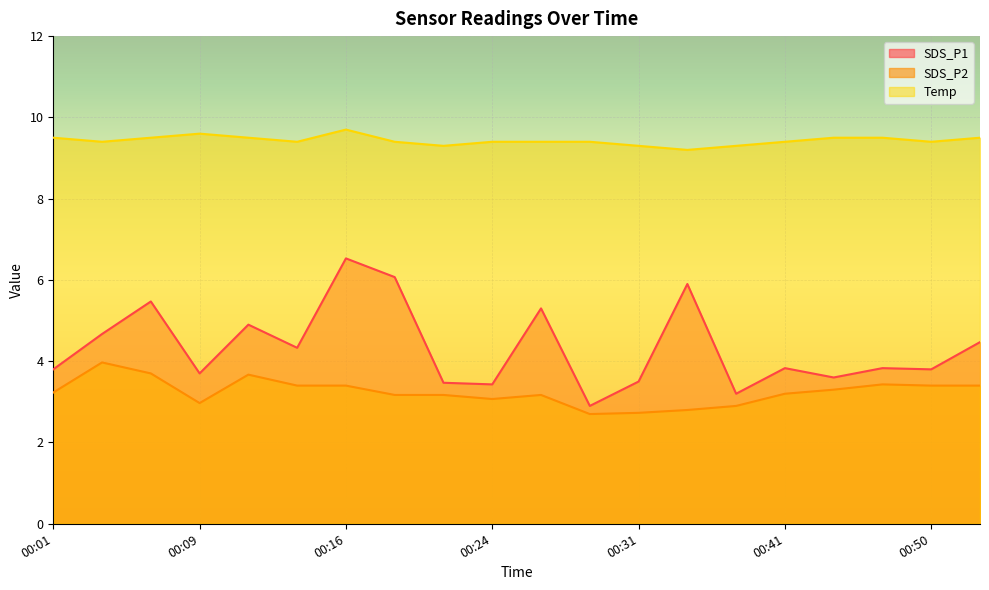

Rank the series at 00:14 from lowest to highest value.

SDS_P2, SDS_P1, Temp